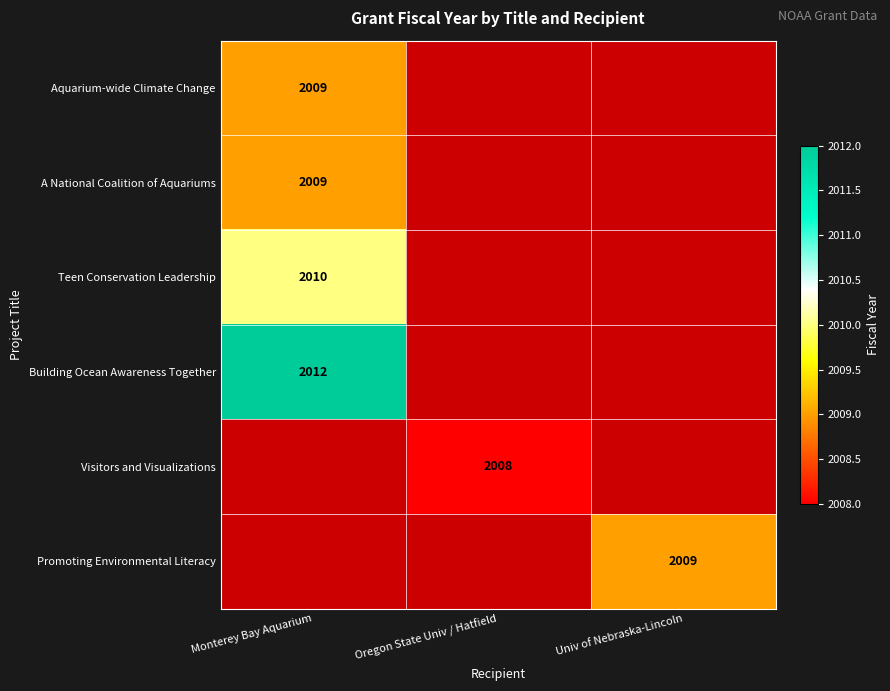

At which category is the sum across all series the highest?

Monterey Bay Aquarium